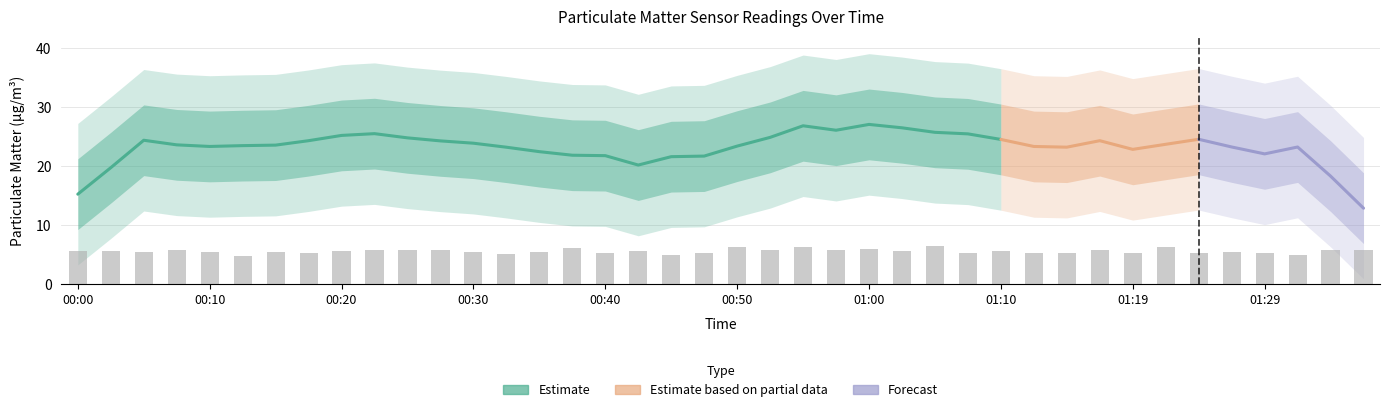

Where is the data nearest to the value 5?

18